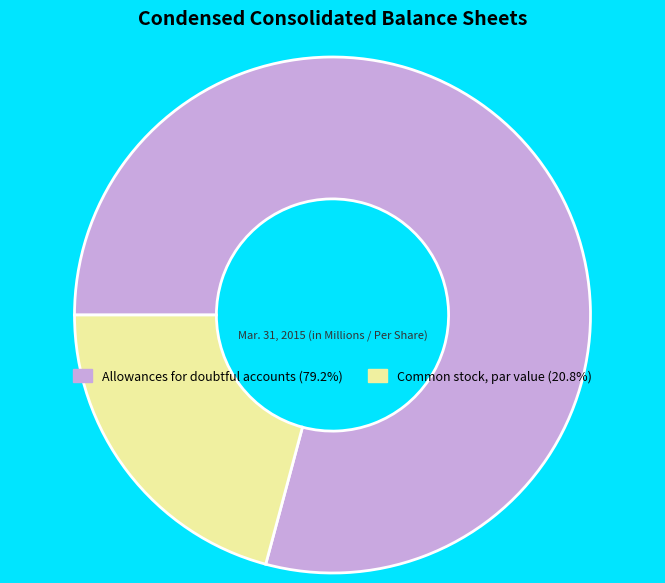

The Common stock, par value slice represents 21% of the pie. True or false?

True